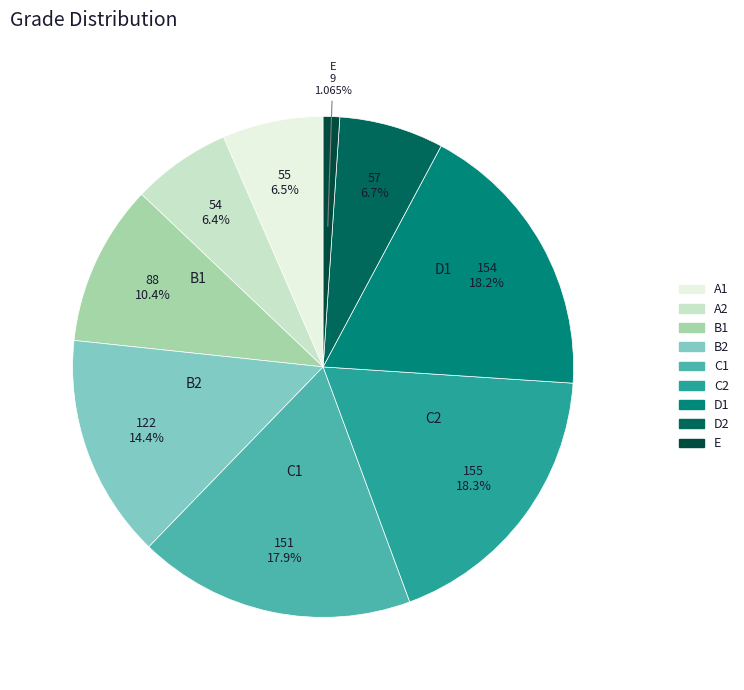

Is C1 the majority of the pie?

No